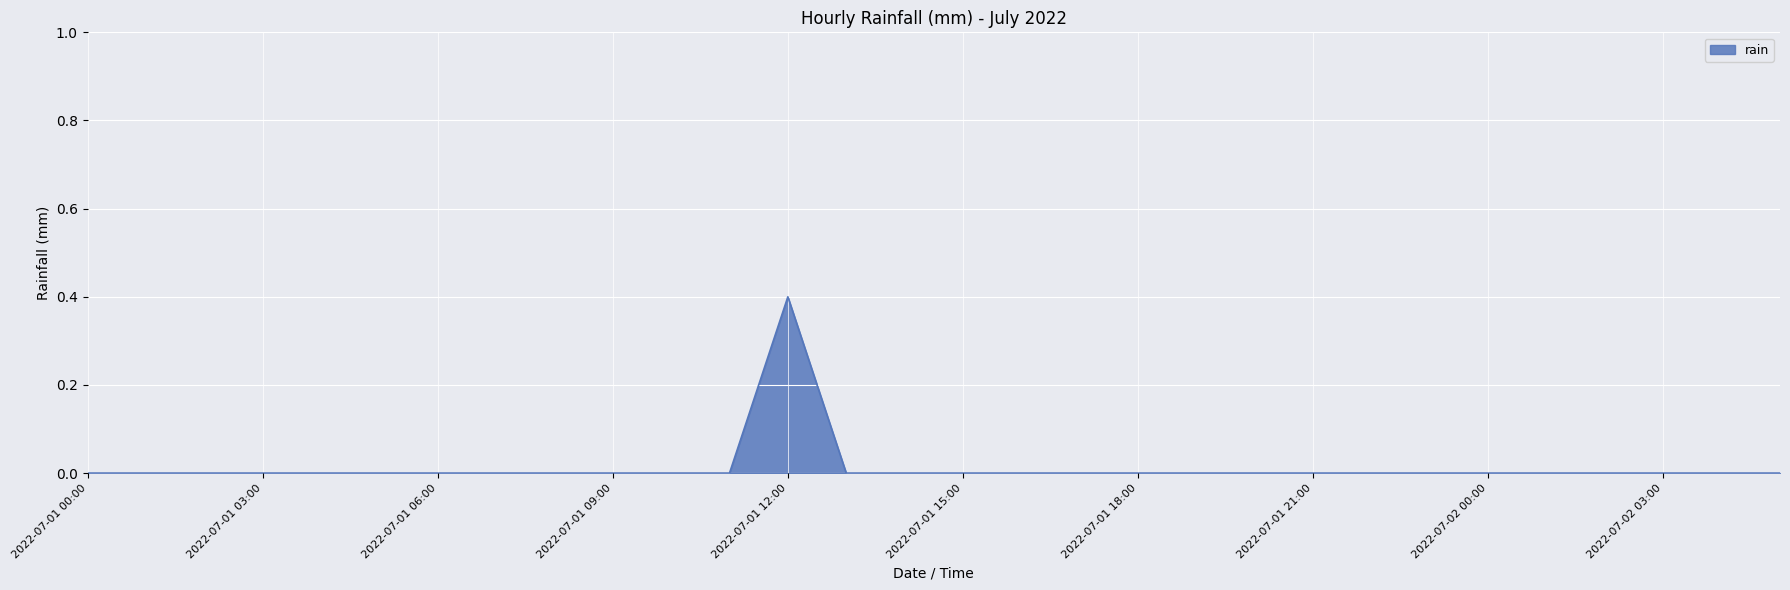

Is this an area chart (filled region under the line)?

Yes